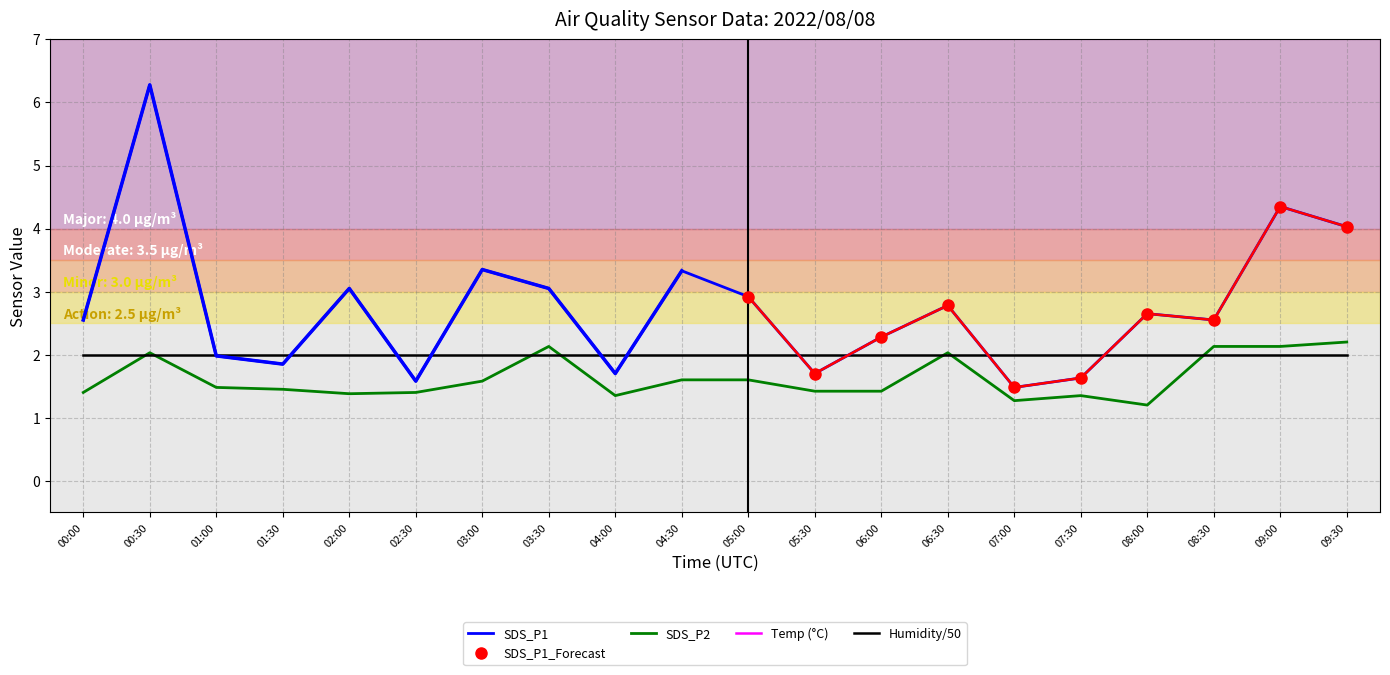

In Temp, how many points are lower than both neighbors (excluding endpoints)?

1